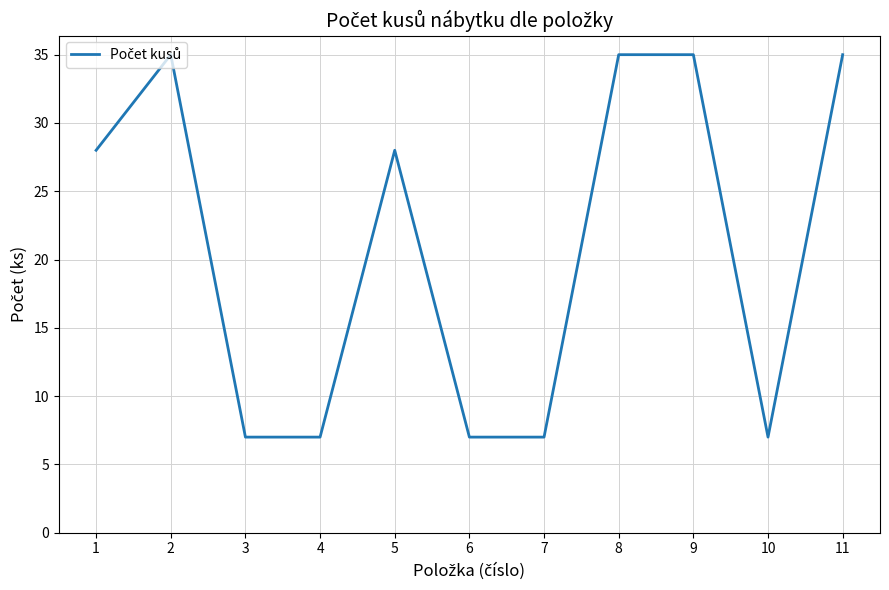

What is the maximum value shown in the chart?

35